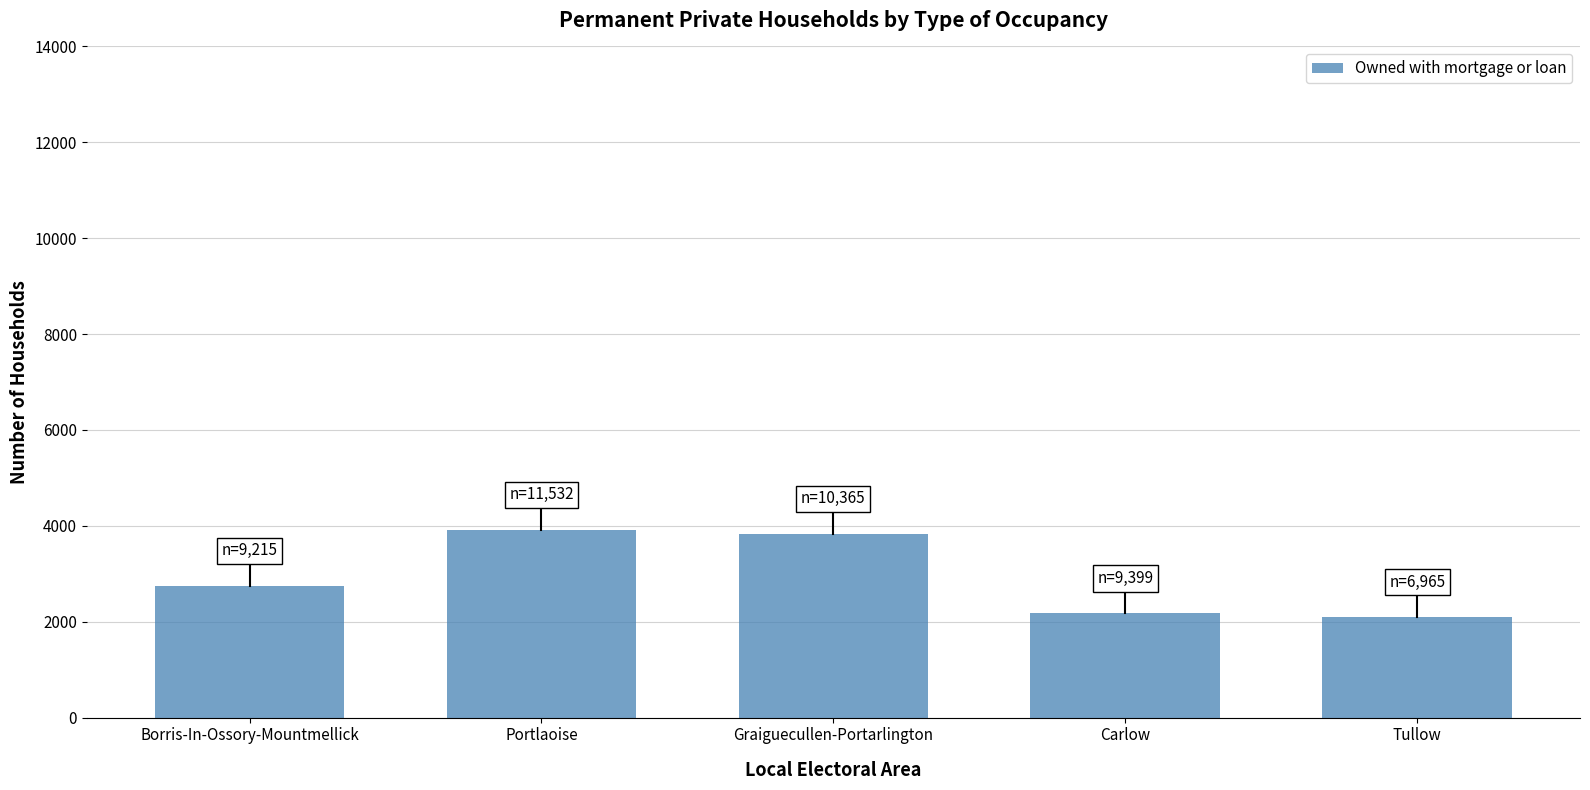

Reading left to right, list all the values displayed in this chart.

Borris-In-Ossory-Mountmellick=2750	Portlaoise=3922	Graiguecullen-Portarlington=3837	Carlow=2173	Tullow=2102